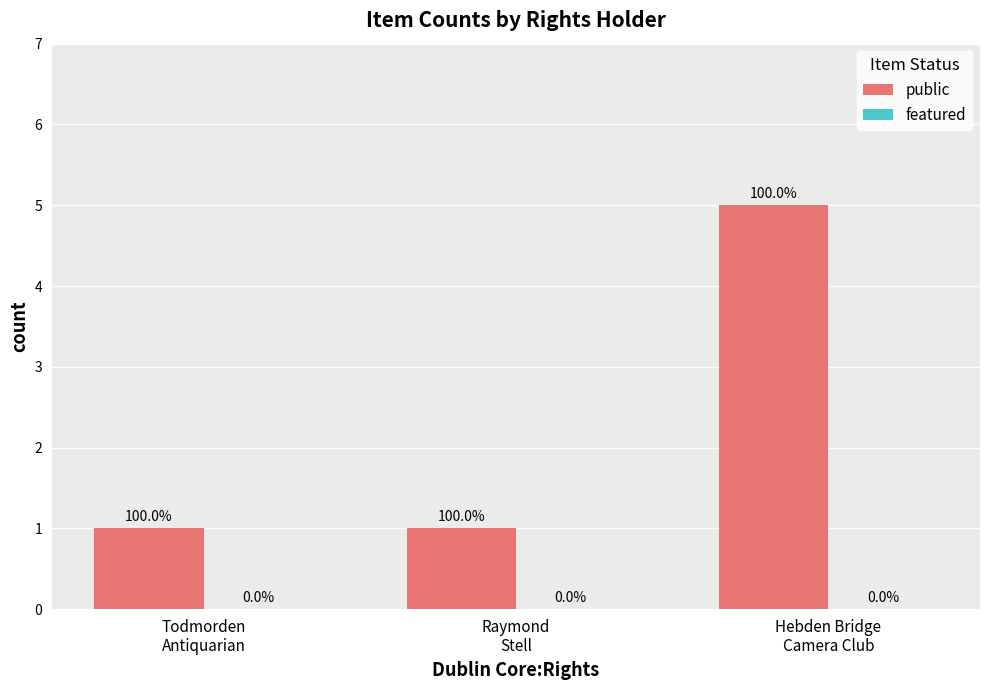

How many bars are there in total?

3